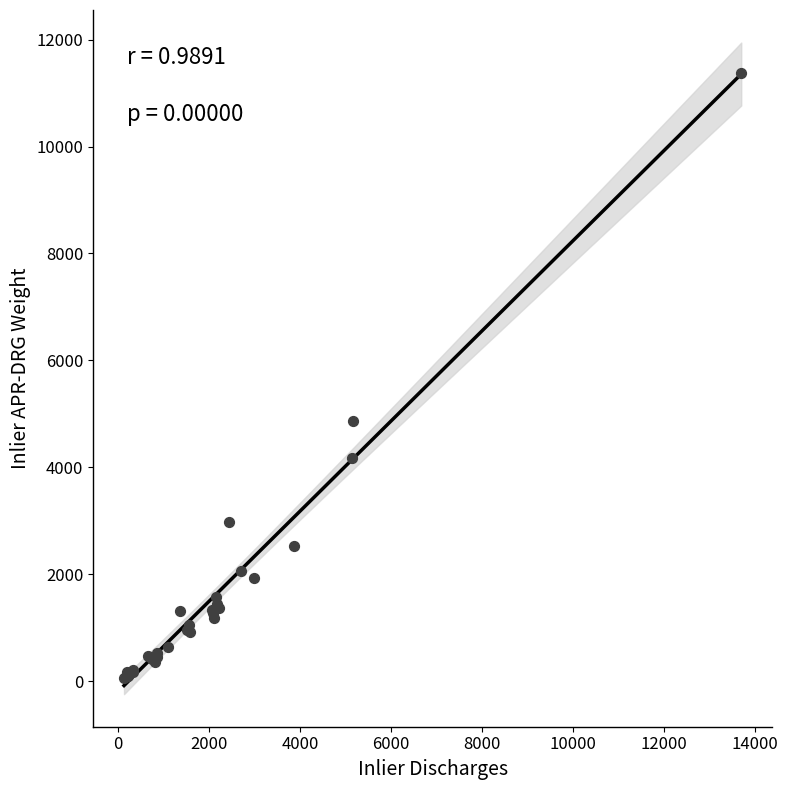

What Y value in the scatter plot is closest to 5714?

4870.3